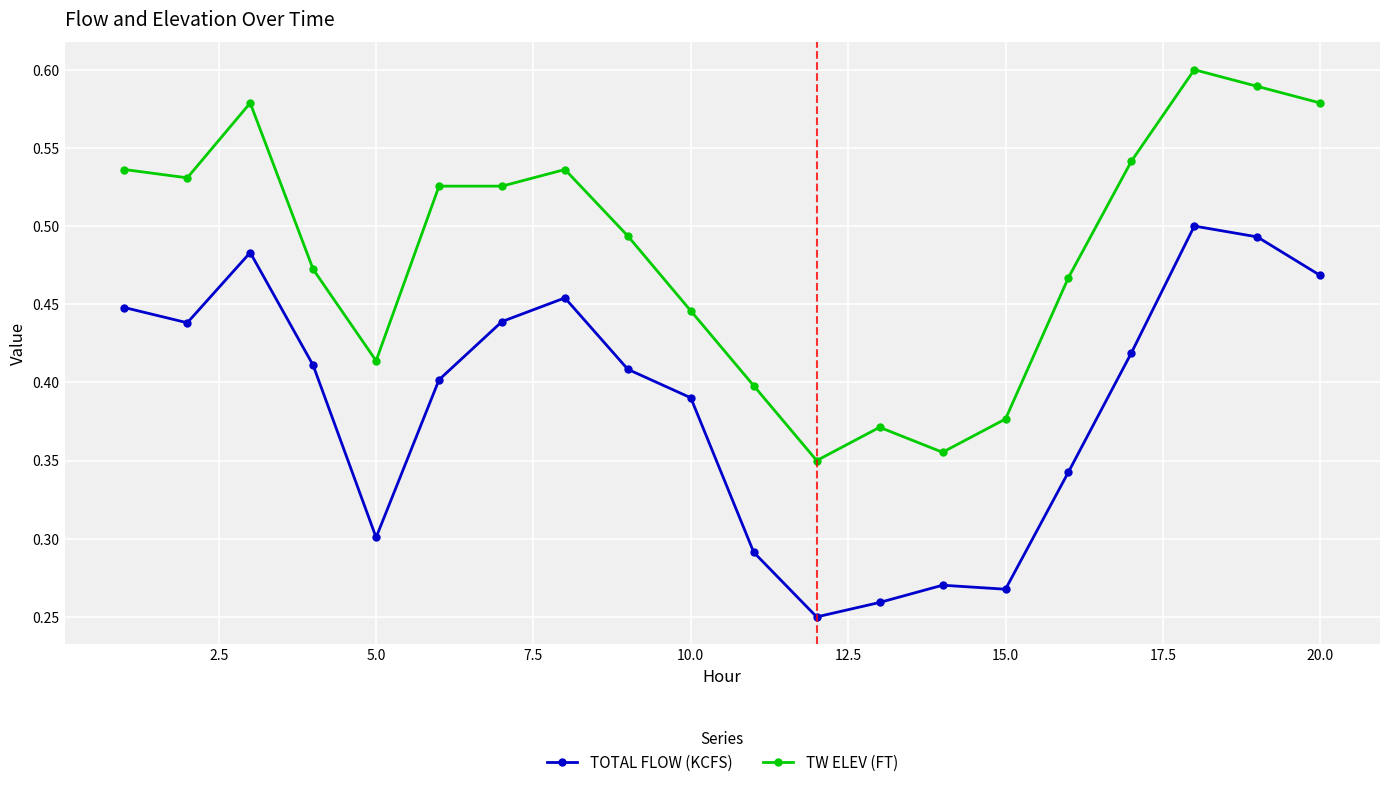

What are all the series names shown in the legend?

TOTAL FLOW (KCFS), TW ELEV (FT)